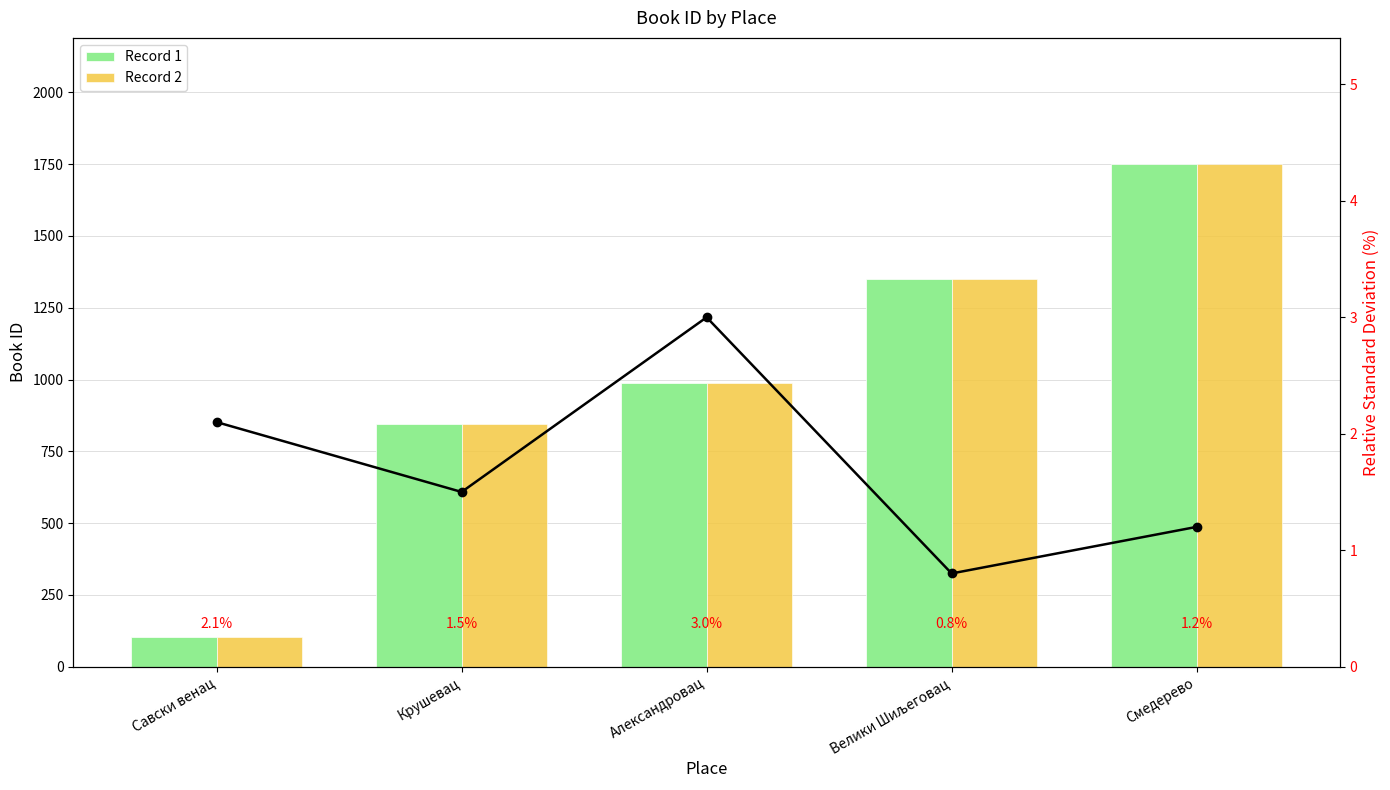

What is the average value of the Record 1 series?

1007.2